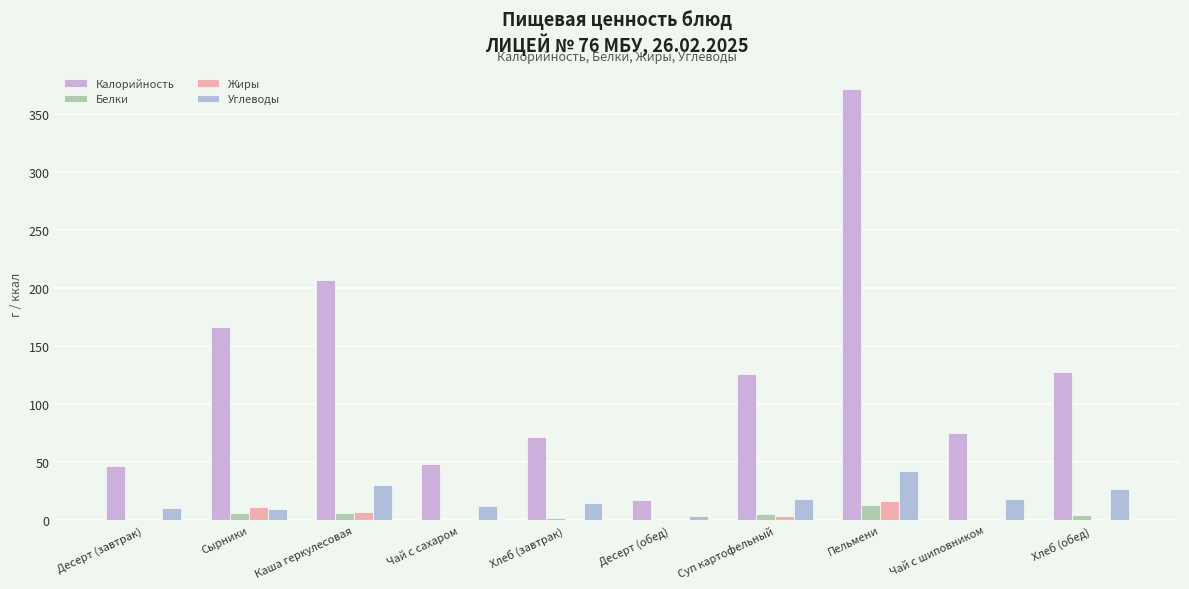

Between Десерт (обед) and Пельмени, which series saw the biggest shift?

Калорийность